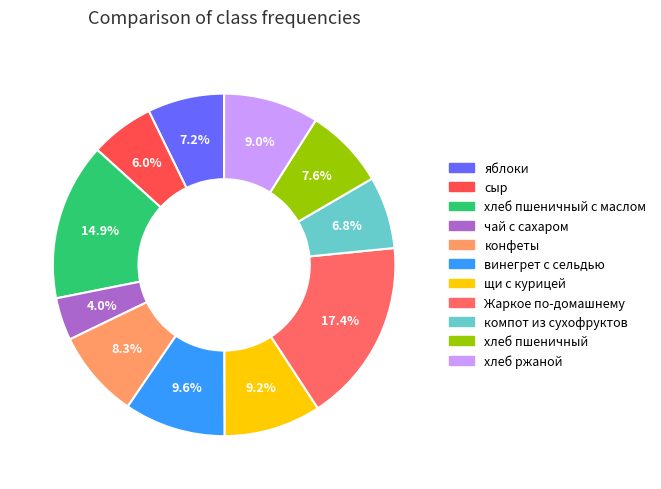

Do яблоки and Жаркое по-домашнему together represent more than half of the pie?

No